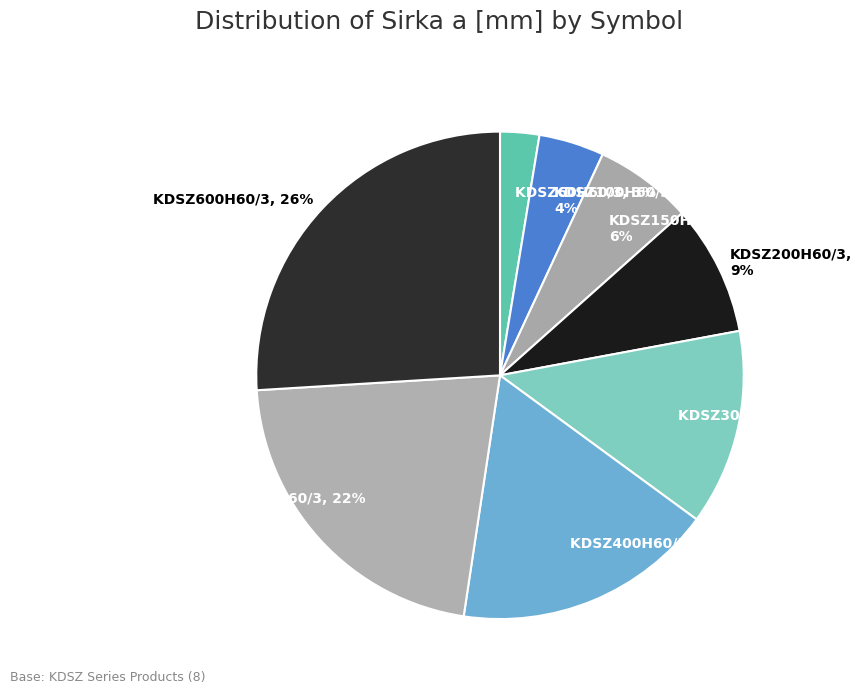

Is it true that KDSZ200H60/3 is 9% of the pie?

True